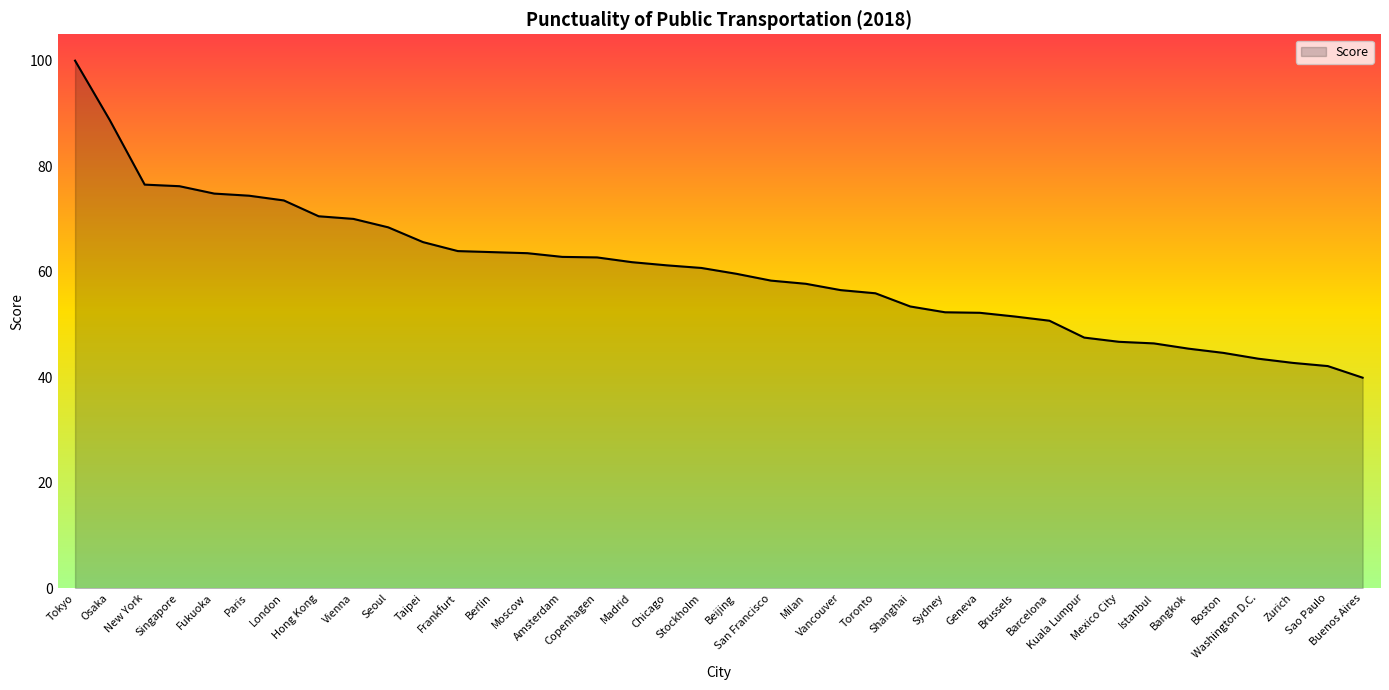

The value at San Francisco is 22.4. True or false?

False